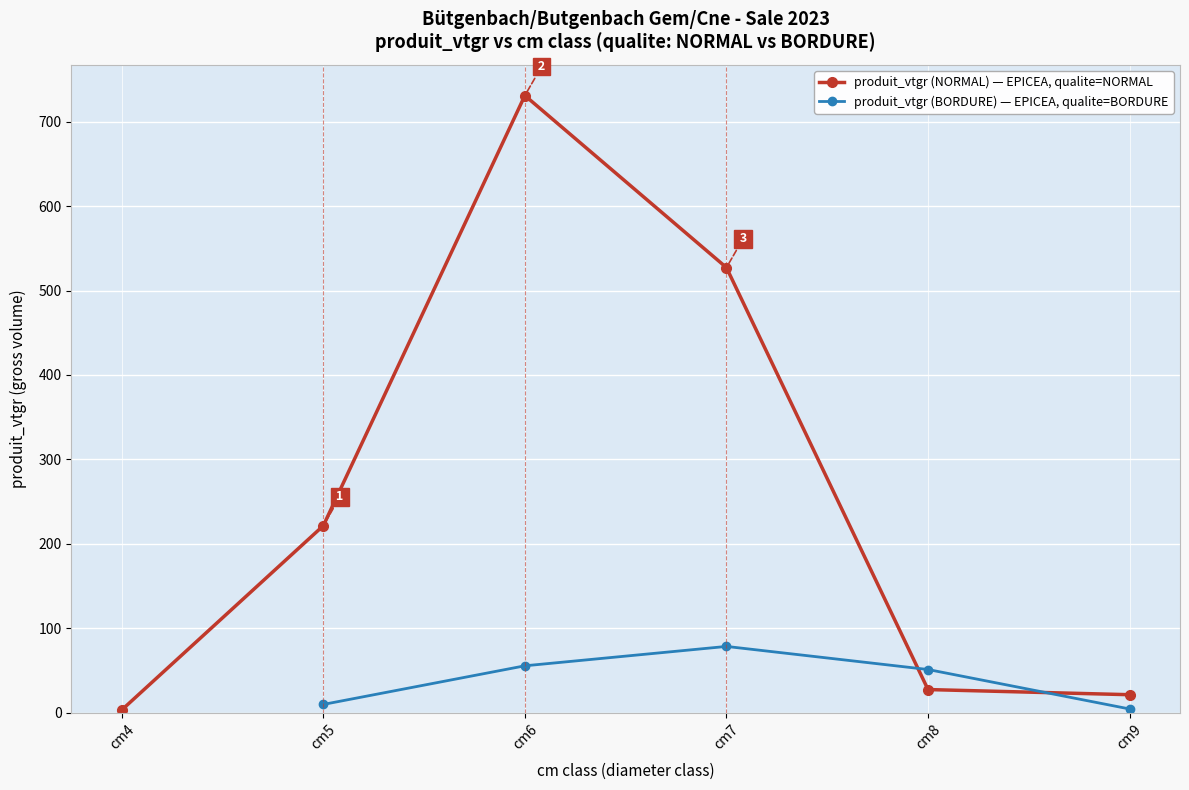

What is the smallest value displayed?

3.1